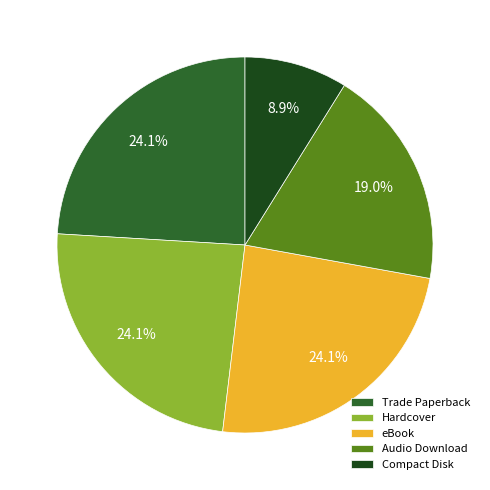

Combined, what portion of the pie is eBook and Trade Paperback?

48.1%